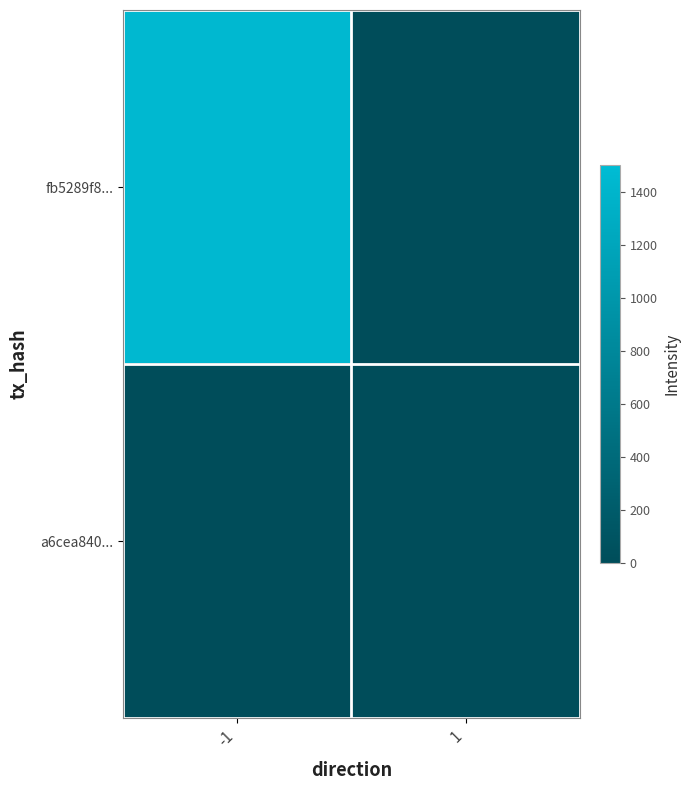

Which series has the widest spread of values?

fb5289f8...